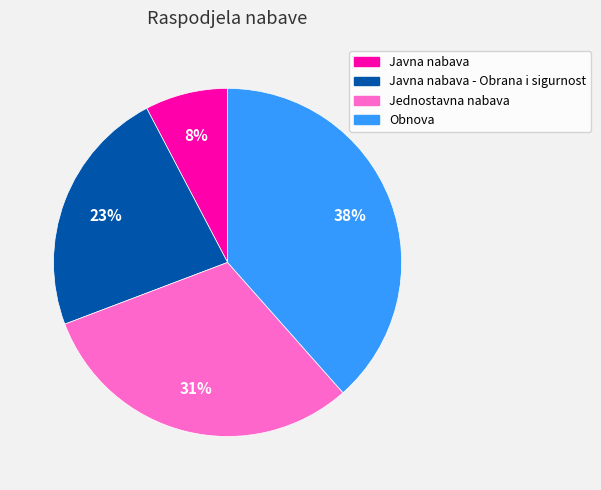

Count the number of slices in the pie.

4